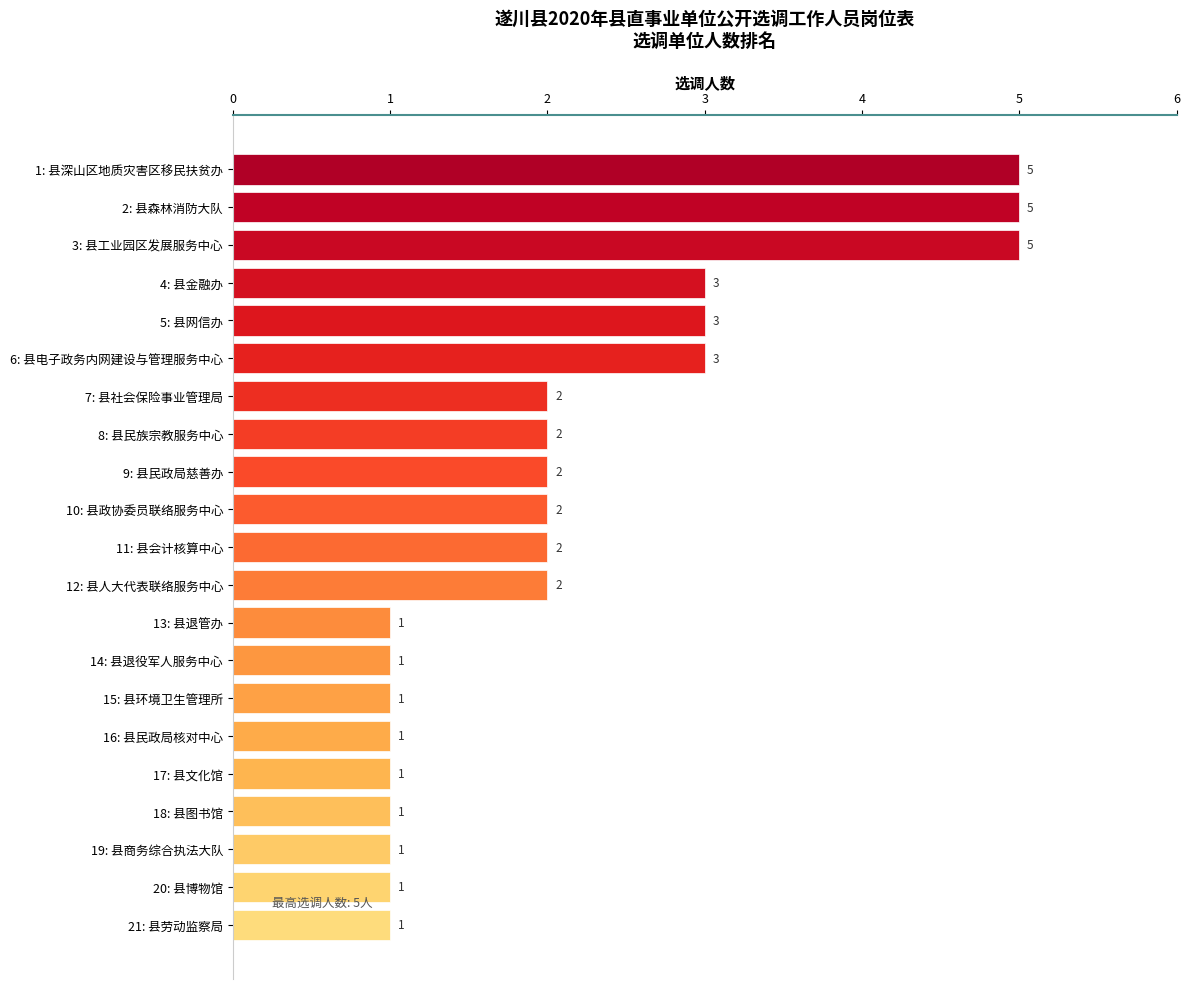

How many bars are there in total?

21